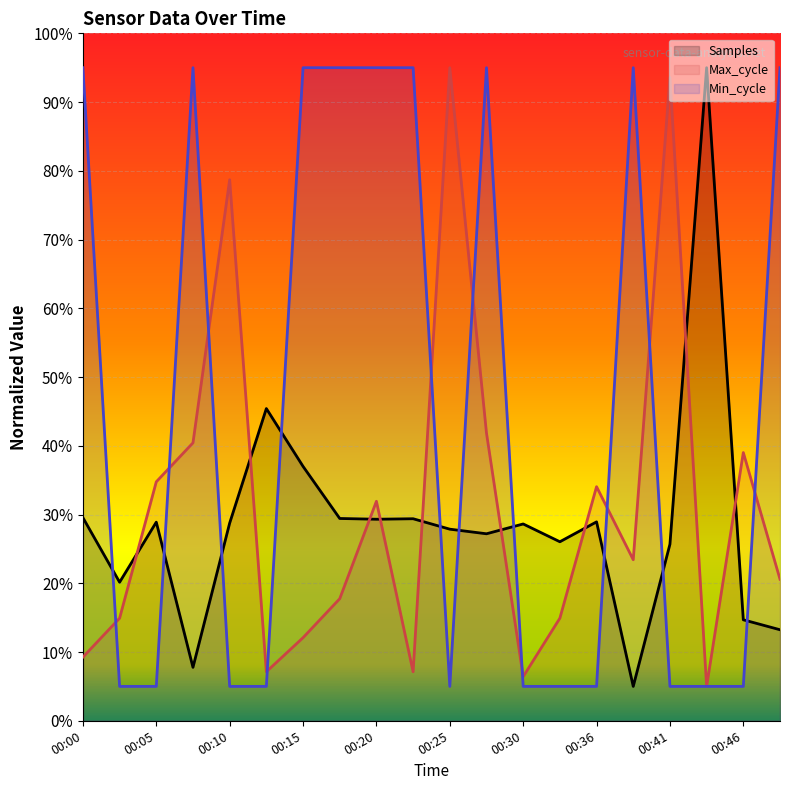

How many intersections are there between Min_cycle and Samples?

10